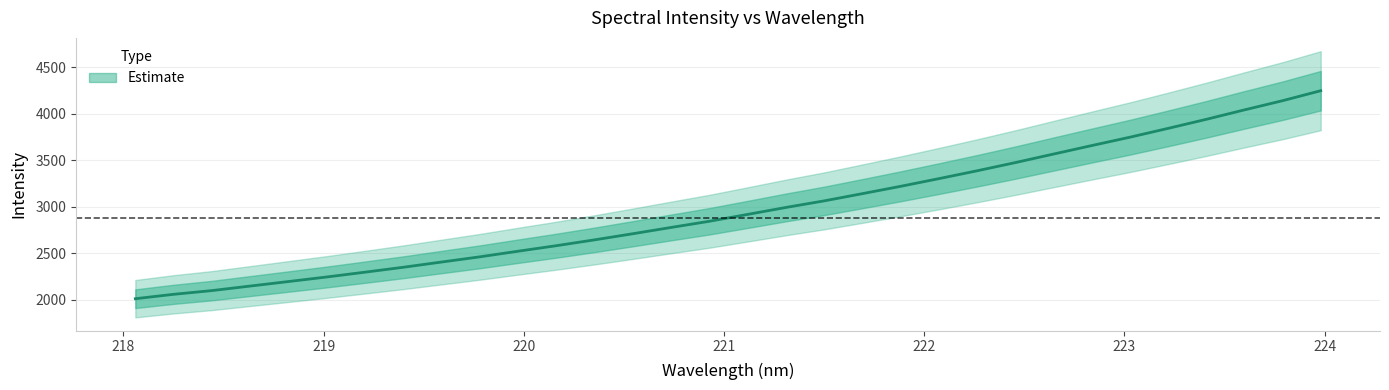

What is the ratio of the value at 219.0156 to the value at 218.442?

1.1